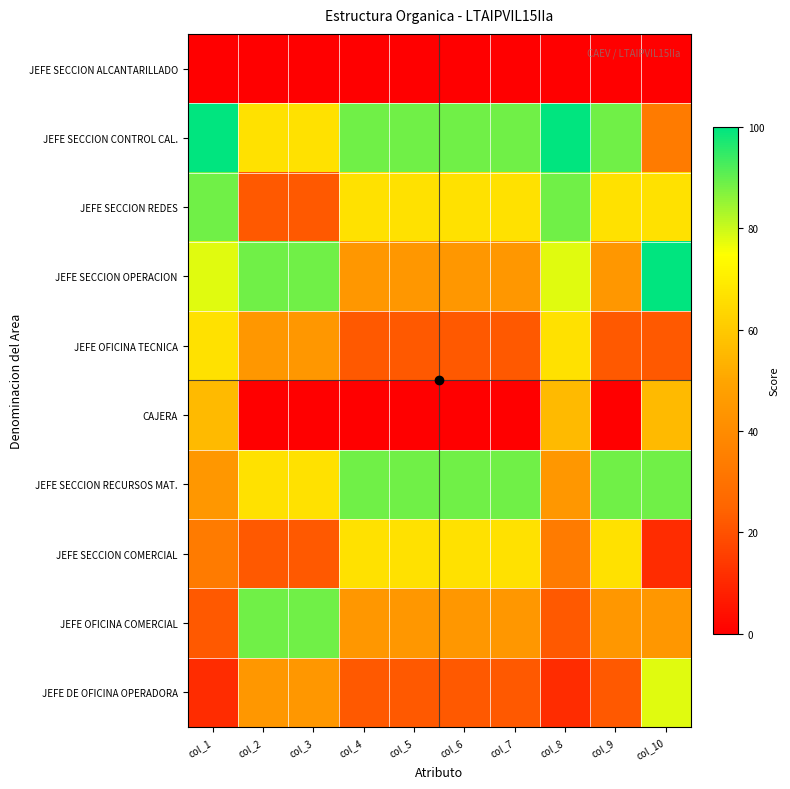

At col_2, list the series in order from smallest to largest.

CAJERA, JEFE SECCION ALCANTARILLADO, JEFE SECCION COMERCIAL, JEFE SECCION REDES, JEFE DE OFICINA OPERADORA, JEFE OFICINA TECNICA, JEFE SECCION RECURSOS MAT., JEFE SECCION CONTROL CAL., JEFE OFICINA COMERCIAL, JEFE SECCION OPERACION